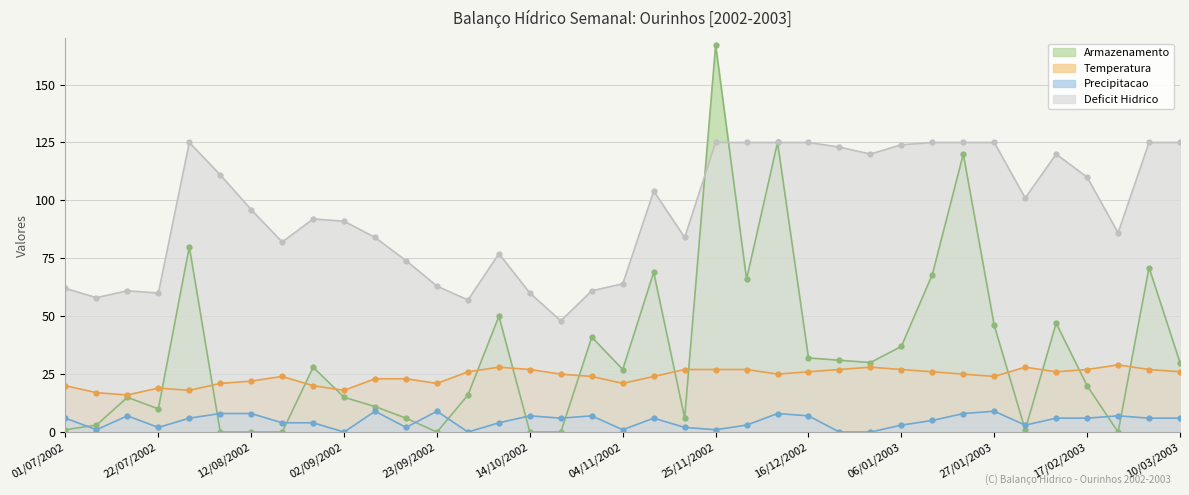

List the labels in order of Precipitacao value, largest first.

09/09/2002, 23/09/2002, 27/01/2003, 05/08/2002, 12/08/2002, 09/12/2002, 20/01/2003, 15/07/2002, 14/10/2002, 28/10/2002, 16/12/2002, 24/02/2003, 01/07/2002, 29/07/2002, 21/10/2002, 11/11/2002, 10/02/2003, 17/02/2003, 03/03/2003, 10/03/2003, 13/01/2003, 19/08/2002, 26/08/2002, 07/10/2002, 02/12/2002, 06/01/2003, 03/02/2003, 22/07/2002, 16/09/2002, 18/11/2002, 08/07/2002, 04/11/2002, 25/11/2002, 02/09/2002, 30/09/2002, 23/12/2002, 30/12/2002